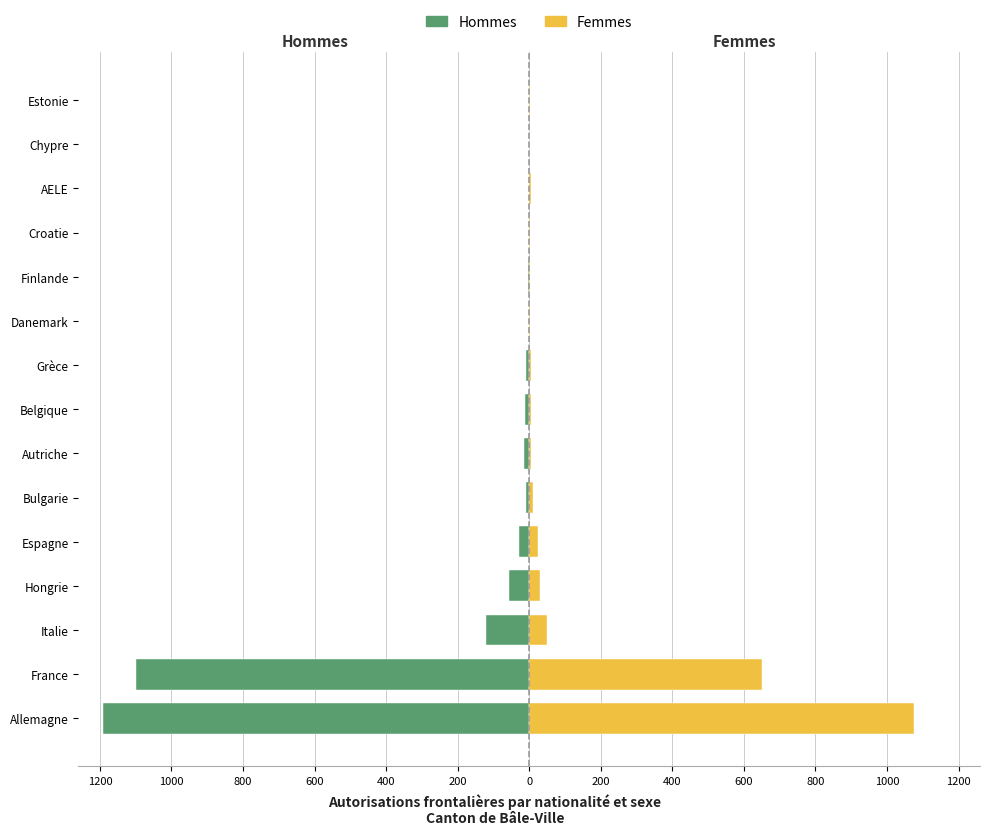

How many values in the Femmes series exceed 5?

7